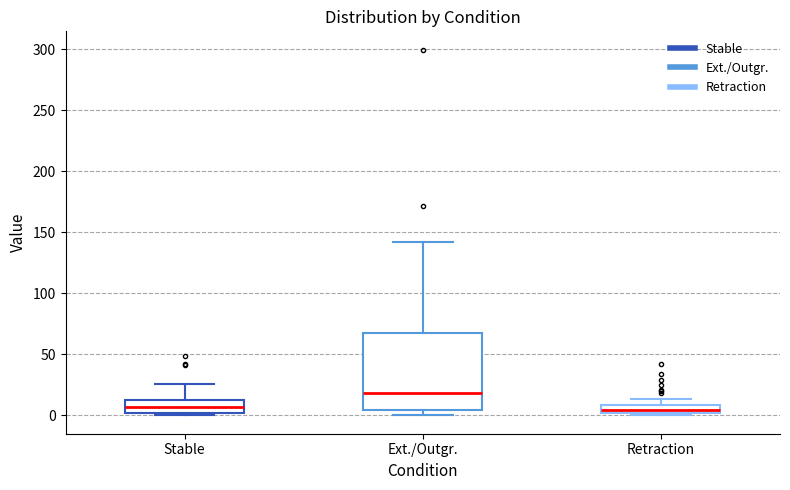

Which box has the highest median line?

Ext./Outgr.